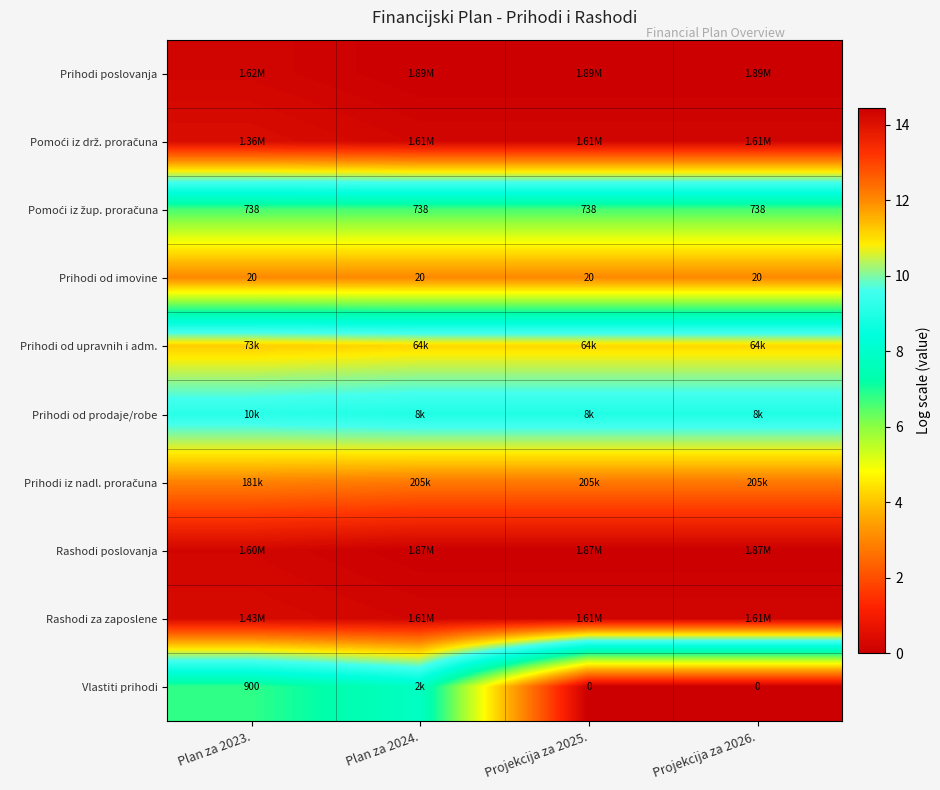

Which has a higher value, Projekcija za 2026. or Projekcija za 2025.?

Projekcija za 2026.